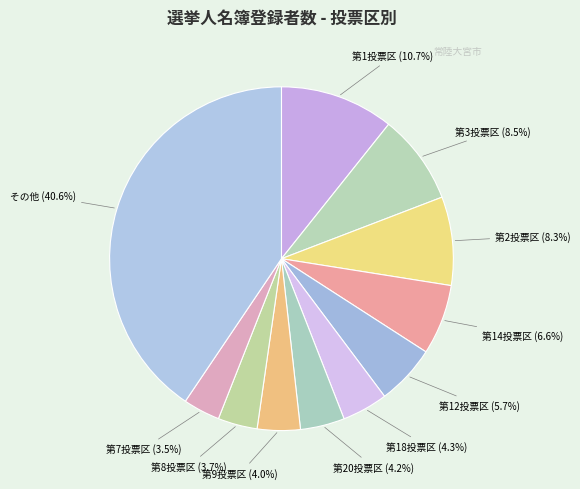

Count the number of slices in the pie.

11